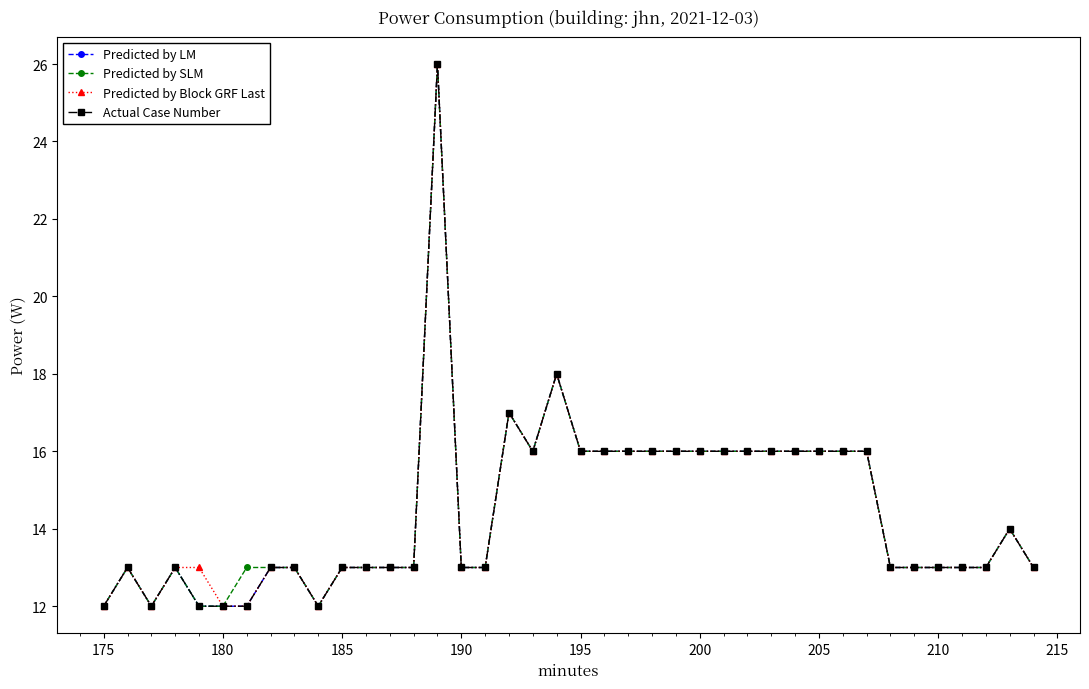

True or false: Actual Case Number and Predicted by SLM intersect in this chart.

False